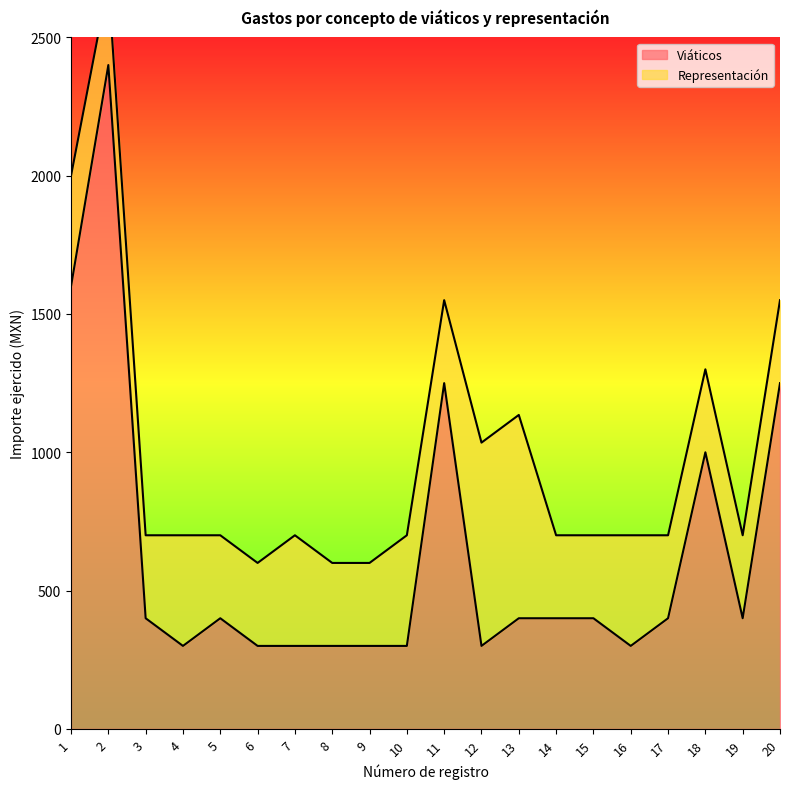

Is it true that the value at 12 is 300?

True